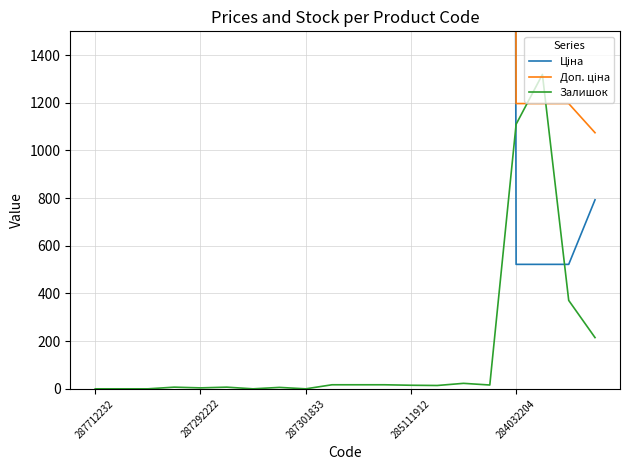

The value of Залишок at 287712232 is 880. True or false?

False